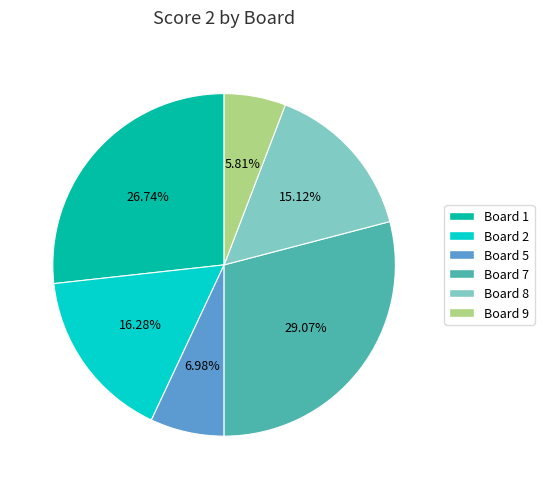

To the nearest percent, what is the difference between the largest and smallest slice percentages?

23%